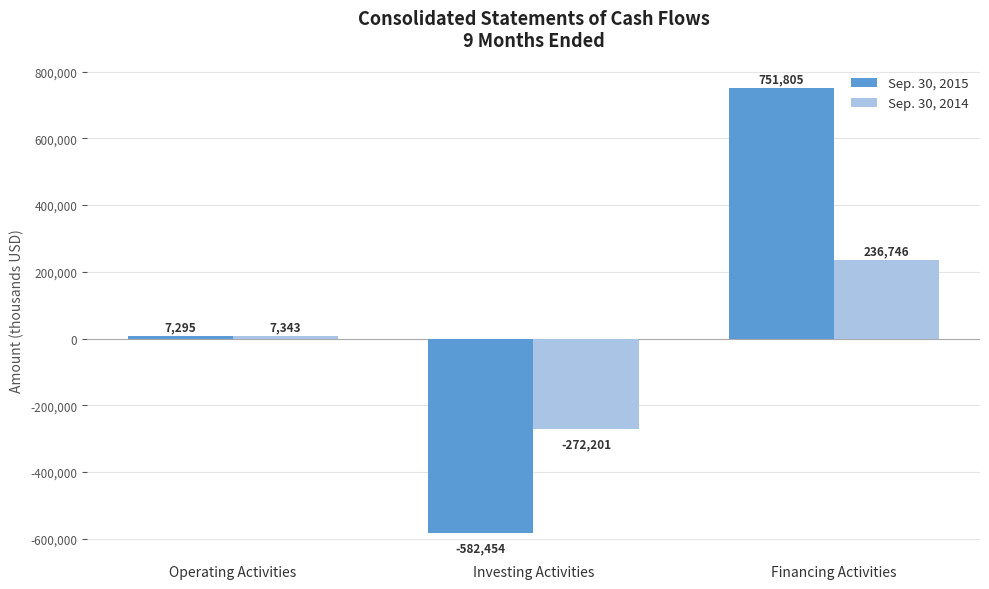

Which series has the largest total across all categories?

Sep. 30, 2015